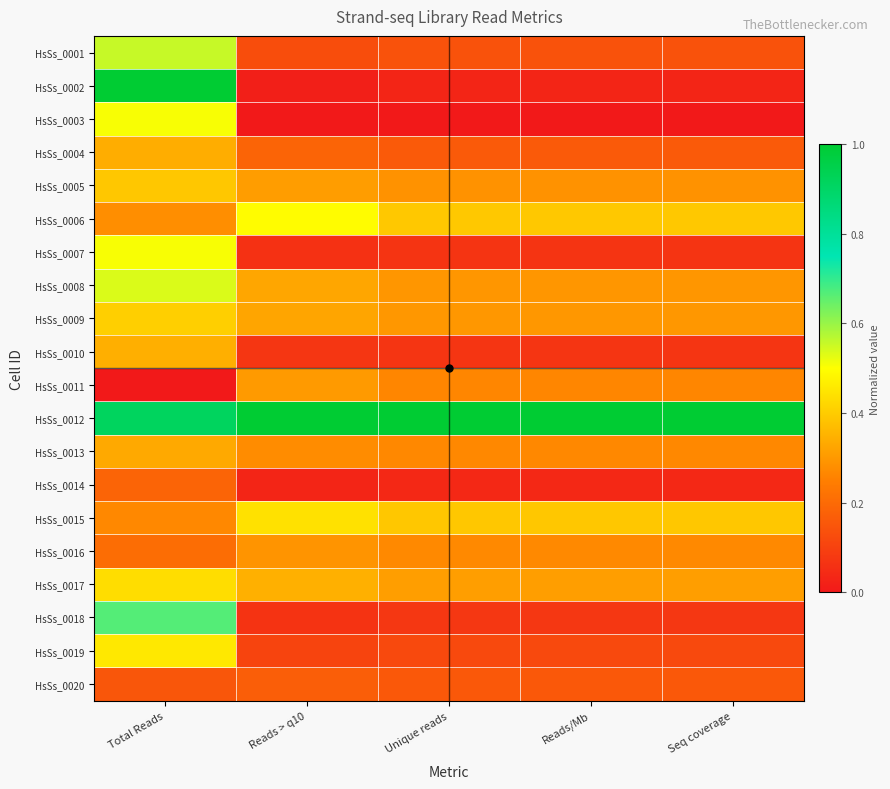

Reading right to left, transcribe all the data shown in this chart.

HsSs_0001: Seq coverage=0.1	Reads/Mb=0.1	Unique reads=0.1	Reads > q10=0.1	Total Reads=0.6
HsSs_0002: Seq coverage=0.0	Reads/Mb=0.0	Unique reads=0.0	Reads > q10=0.0	Total Reads=1.0
HsSs_0003: Seq coverage=0.0	Reads/Mb=0.0	Unique reads=0.0	Reads > q10=0.0	Total Reads=0.5
HsSs_0004: Seq coverage=0.2	Reads/Mb=0.2	Unique reads=0.2	Reads > q10=0.2	Total Reads=0.3
HsSs_0005: Seq coverage=0.3	Reads/Mb=0.3	Unique reads=0.3	Reads > q10=0.3	Total Reads=0.4
HsSs_0006: Seq coverage=0.4	Reads/Mb=0.4	Unique reads=0.4	Reads > q10=0.5	Total Reads=0.3
HsSs_0007: Seq coverage=0.1	Reads/Mb=0.1	Unique reads=0.1	Reads > q10=0.1	Total Reads=0.5
HsSs_0008: Seq coverage=0.3	Reads/Mb=0.3	Unique reads=0.3	Reads > q10=0.3	Total Reads=0.5
HsSs_0009: Seq coverage=0.3	Reads/Mb=0.3	Unique reads=0.3	Reads > q10=0.3	Total Reads=0.4
HsSs_0010: Seq coverage=0.1	Reads/Mb=0.1	Unique reads=0.1	Reads > q10=0.1	Total Reads=0.3
HsSs_0011: Seq coverage=0.3	Reads/Mb=0.3	Unique reads=0.3	Reads > q10=0.3	Total Reads=0.0
HsSs_0012: Seq coverage=1.0	Reads/Mb=1.0	Unique reads=1.0	Reads > q10=1.0	Total Reads=0.9
HsSs_0013: Seq coverage=0.3	Reads/Mb=0.3	Unique reads=0.3	Reads > q10=0.3	Total Reads=0.3
HsSs_0014: Seq coverage=0.0	Reads/Mb=0.0	Unique reads=0.0	Reads > q10=0.0	Total Reads=0.2
HsSs_0015: Seq coverage=0.4	Reads/Mb=0.4	Unique reads=0.4	Reads > q10=0.4	Total Reads=0.3
HsSs_0016: Seq coverage=0.3	Reads/Mb=0.3	Unique reads=0.3	Reads > q10=0.3	Total Reads=0.2
HsSs_0017: Seq coverage=0.3	Reads/Mb=0.3	Unique reads=0.3	Reads > q10=0.3	Total Reads=0.4
HsSs_0018: Seq coverage=0.1	Reads/Mb=0.1	Unique reads=0.1	Reads > q10=0.1	Total Reads=0.7
HsSs_0019: Seq coverage=0.1	Reads/Mb=0.1	Unique reads=0.1	Reads > q10=0.1	Total Reads=0.5
HsSs_0020: Seq coverage=0.2	Reads/Mb=0.2	Unique reads=0.2	Reads > q10=0.2	Total Reads=0.2